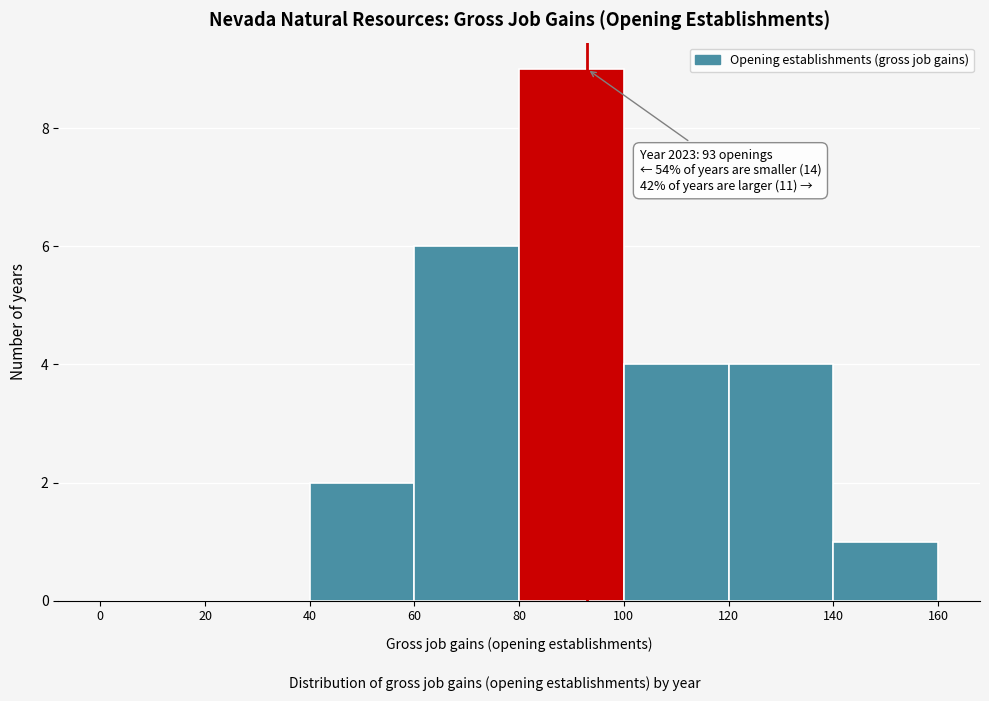

Which range on the x-axis has the tallest bar?

80 to 100